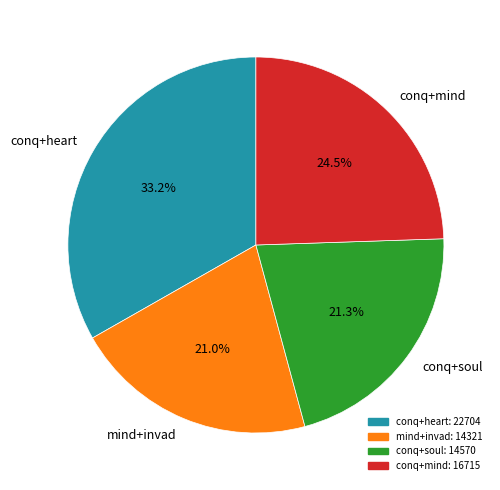

What percentage is NOT represented by mind+invad?

79.0%